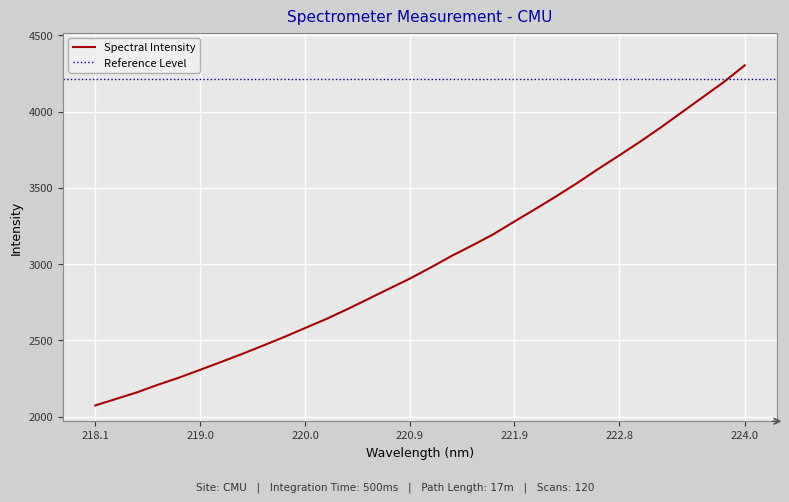

The Spectral Intensity series shows 2904.3 at 220.9. True or false?

True